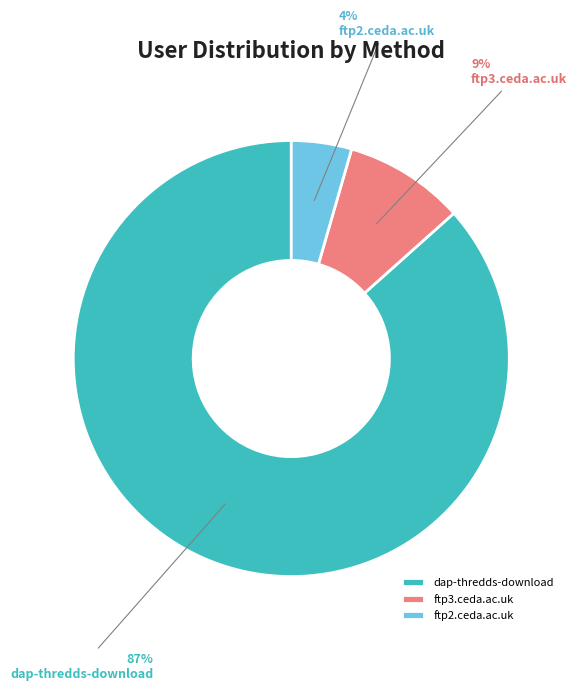

Does any single category account for the majority?

Yes